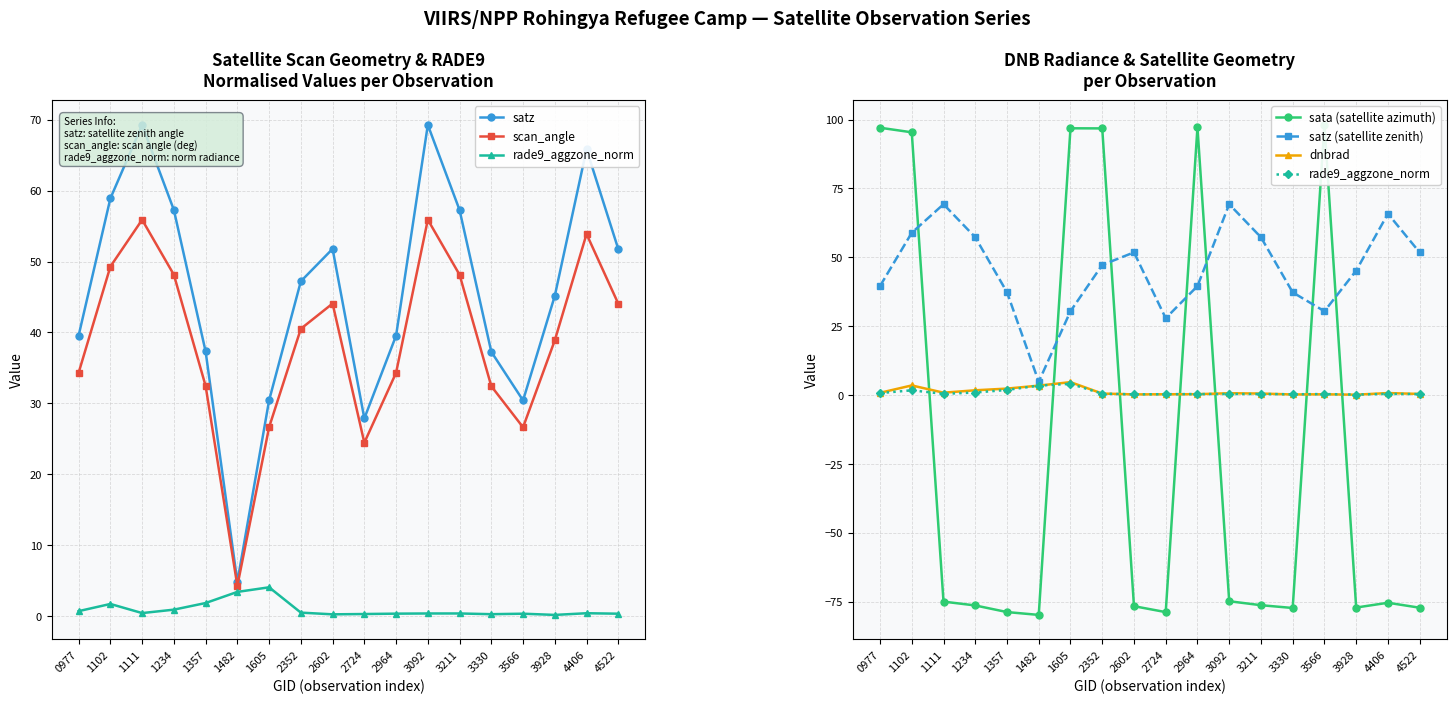

What are all the series names shown in the legend?

satz, scan_angle, rade9_aggzone_norm, sata (satellite azimuth), satz (satellite zenith), dnbrad